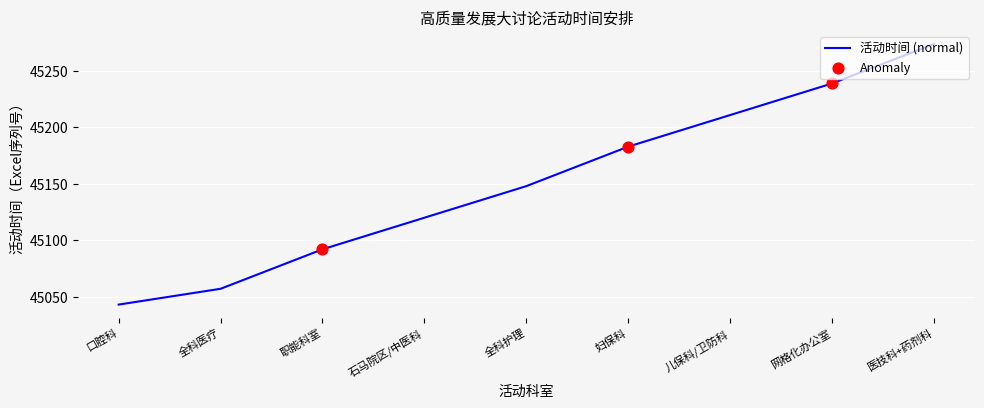

What is the change in value from 全科护理 to 儿保科/卫防科?

+63